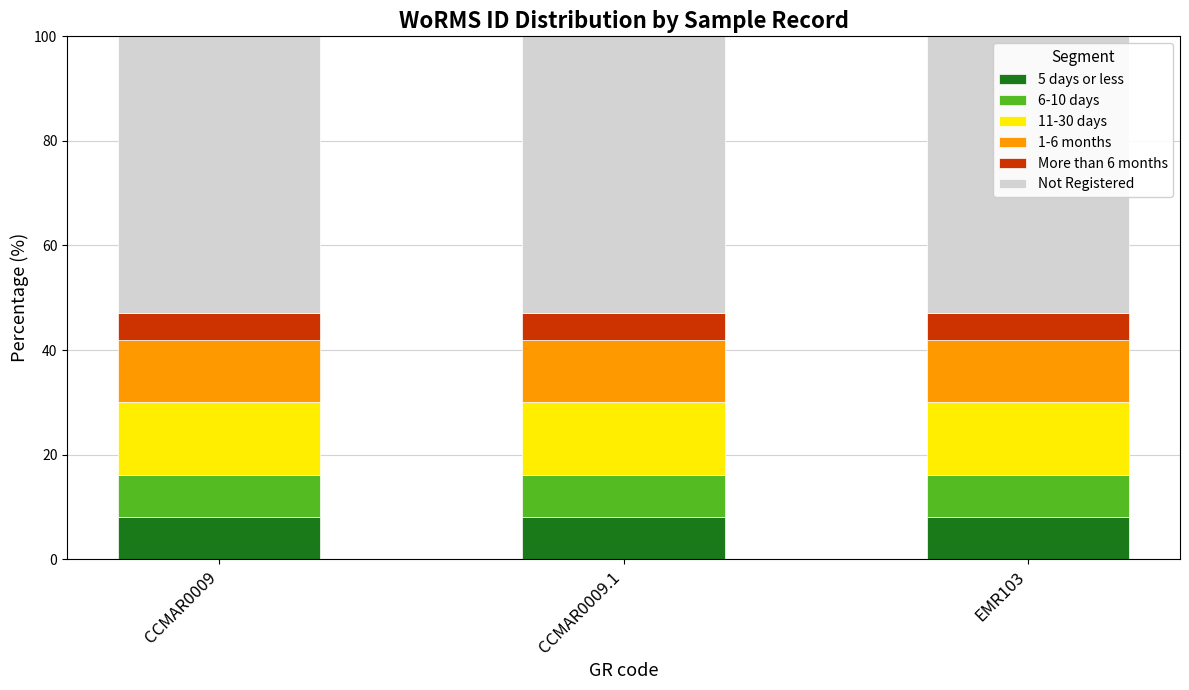

What is the total value across all series at EMR103?

100